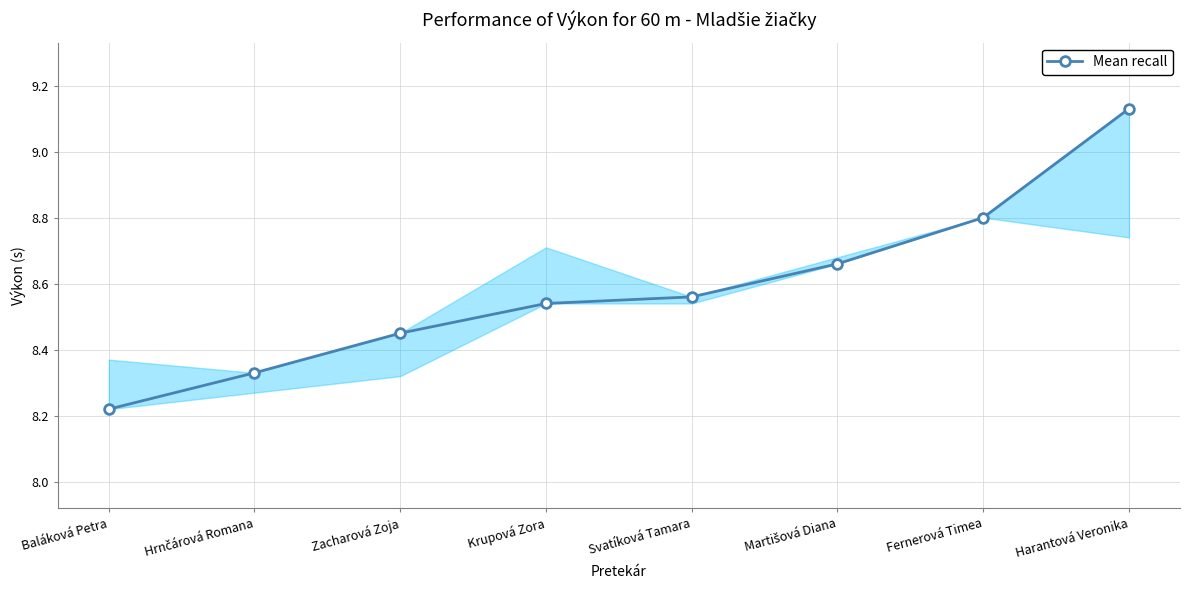

The value at Harantová Veronika is 9.1. True or false?

True